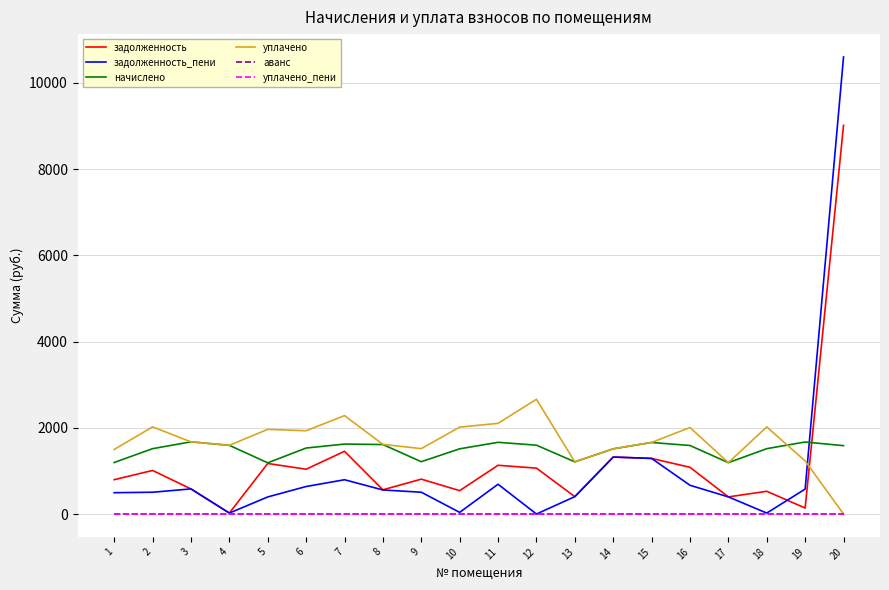

At how many categories does at least one series exceed 7697?

1